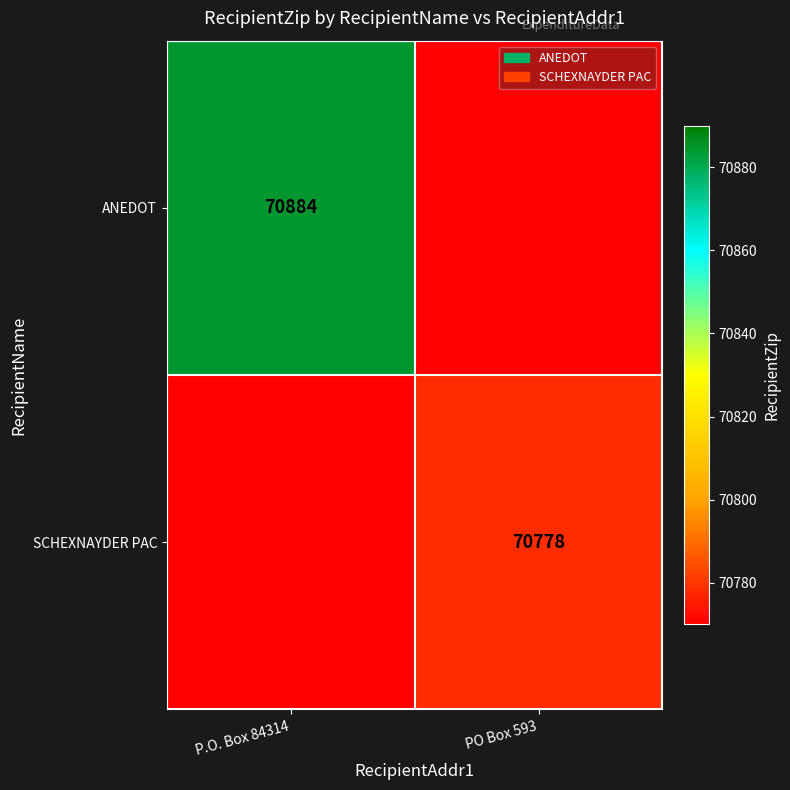

True or false: SCHEXNAYDER PAC has a value of 39142 at PO Box 593.

False